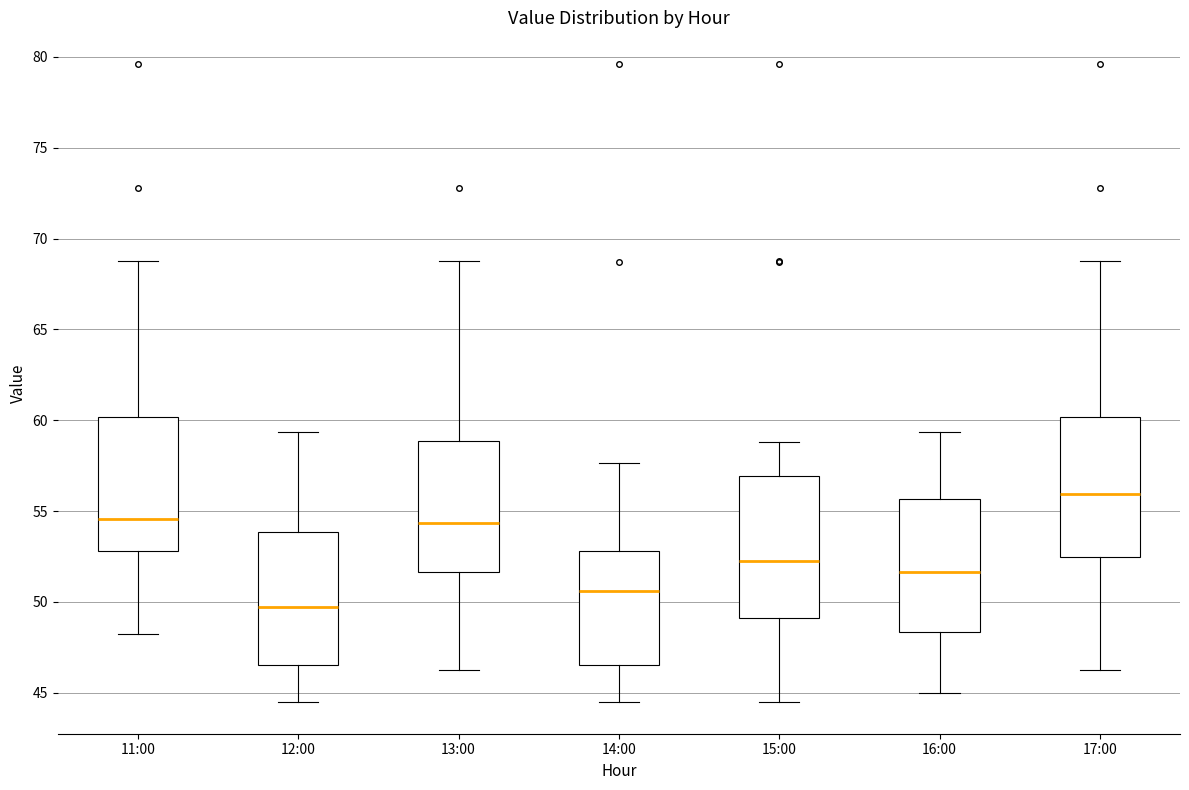

Which box has the lowest median line?

12:00